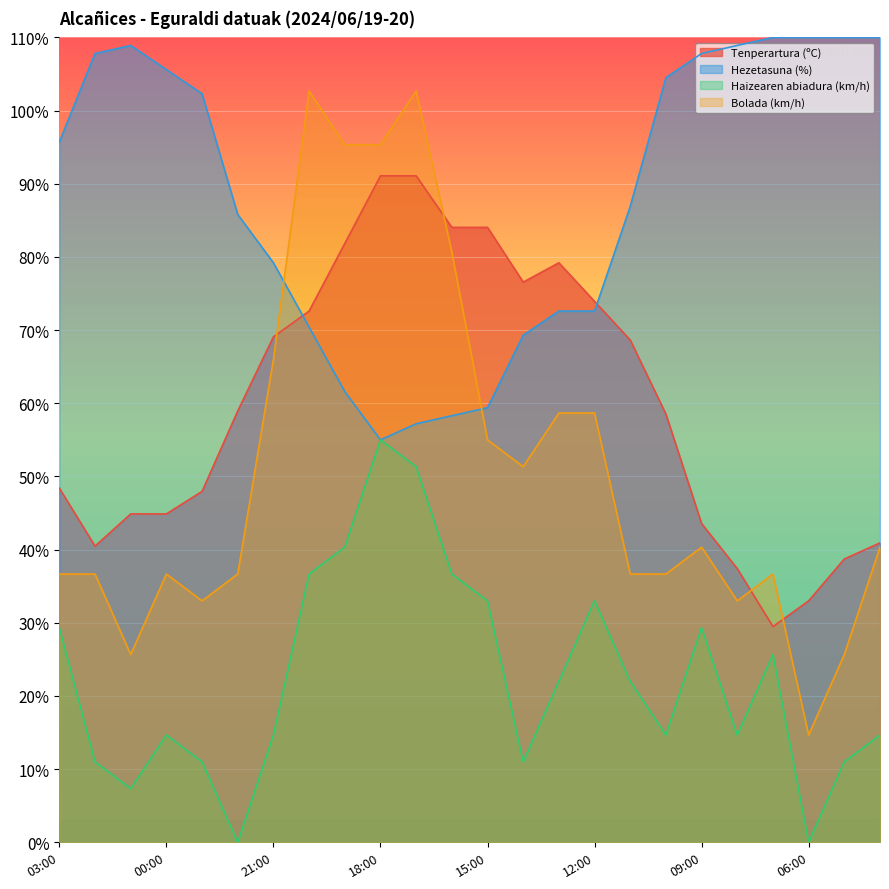

At which label is Haizearen abiadura (km/h) closest to 27?

07:00